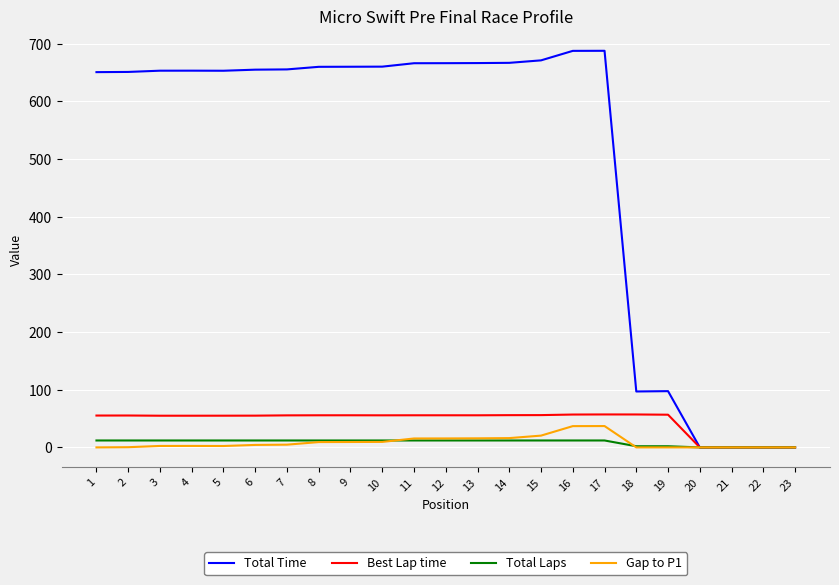

At how many categories does at least one series exceed 271?

17